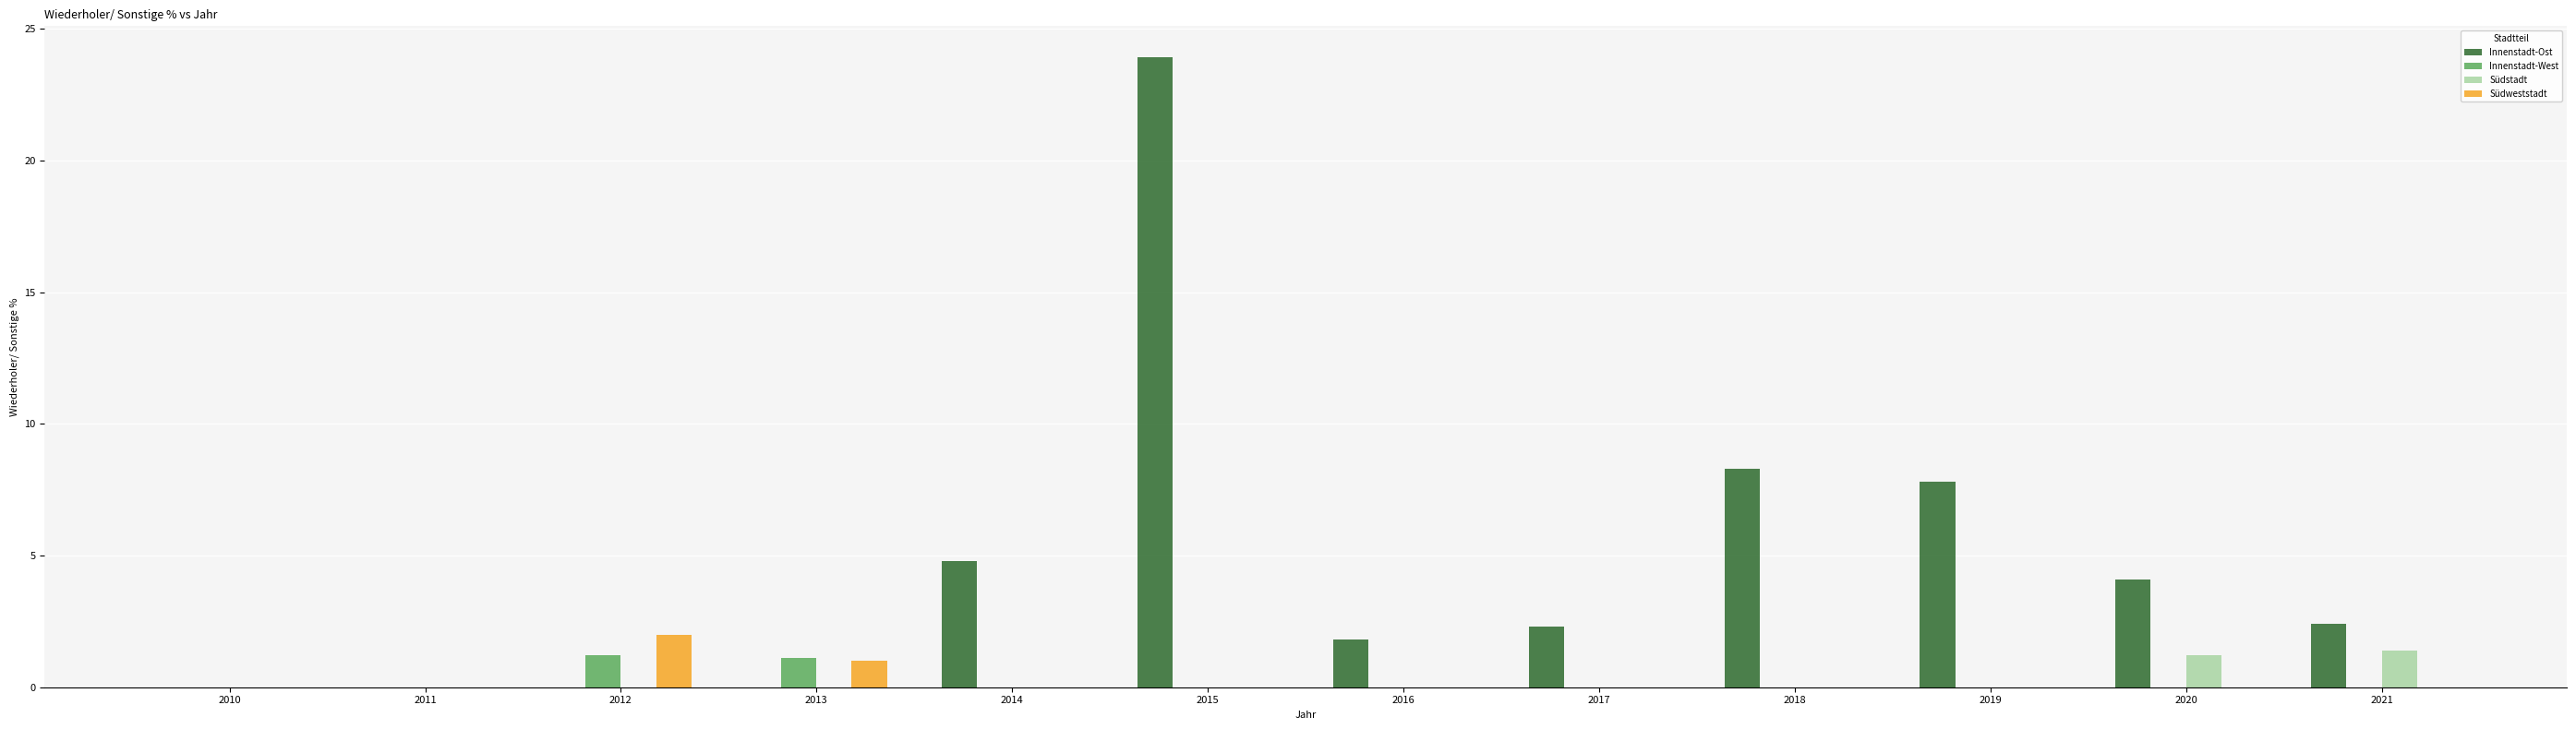

Does the chart contain stacked bars?

No